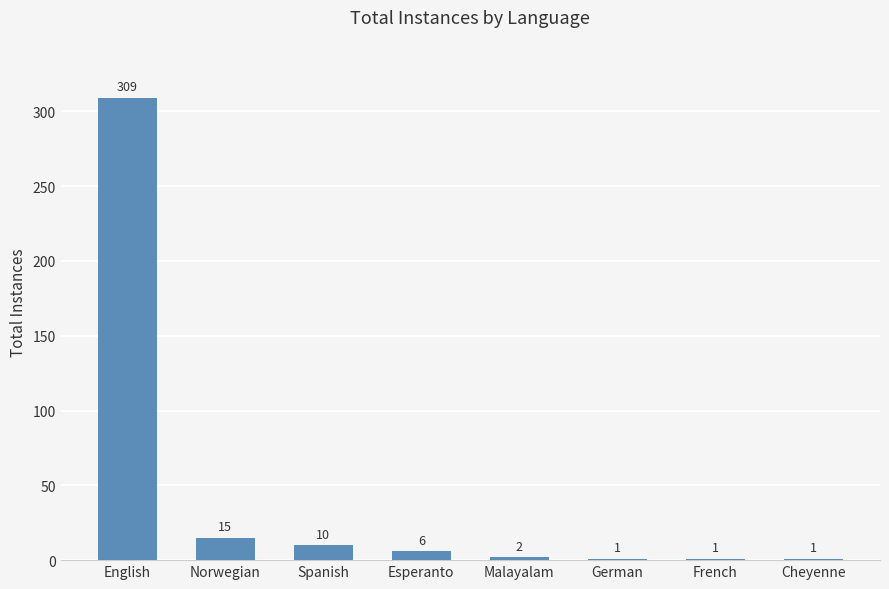

What is the average value?

43